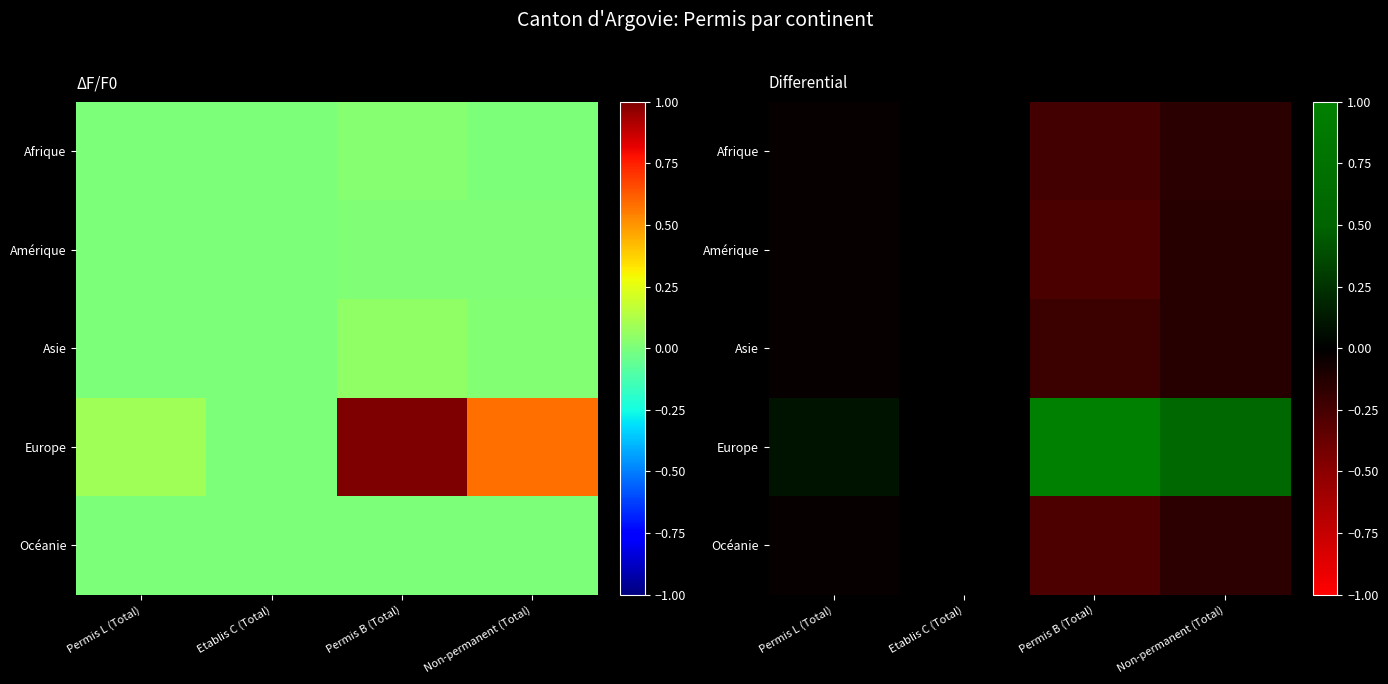

Rank the categories by Asie value from lowest to highest.

Permis B (Total), Non-permanent (Total), Permis L (Total), Etablis C (Total)